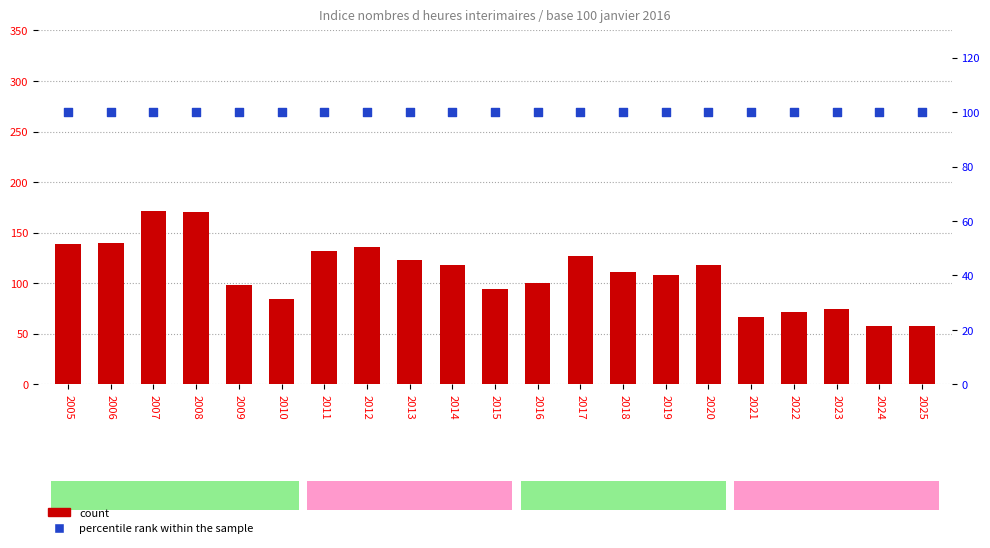

Which series contains the lowest Y value?

count